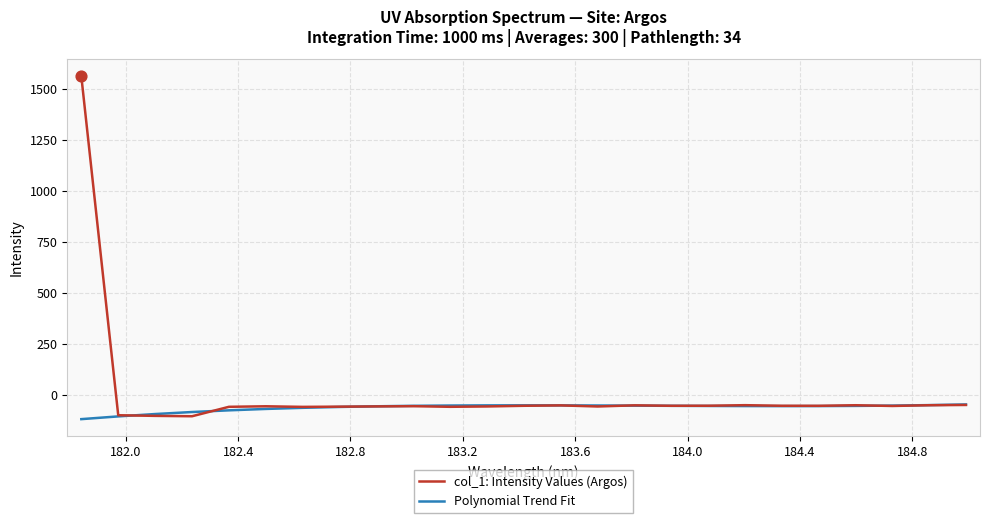

At how many categories does at least one series exceed 1052?

1